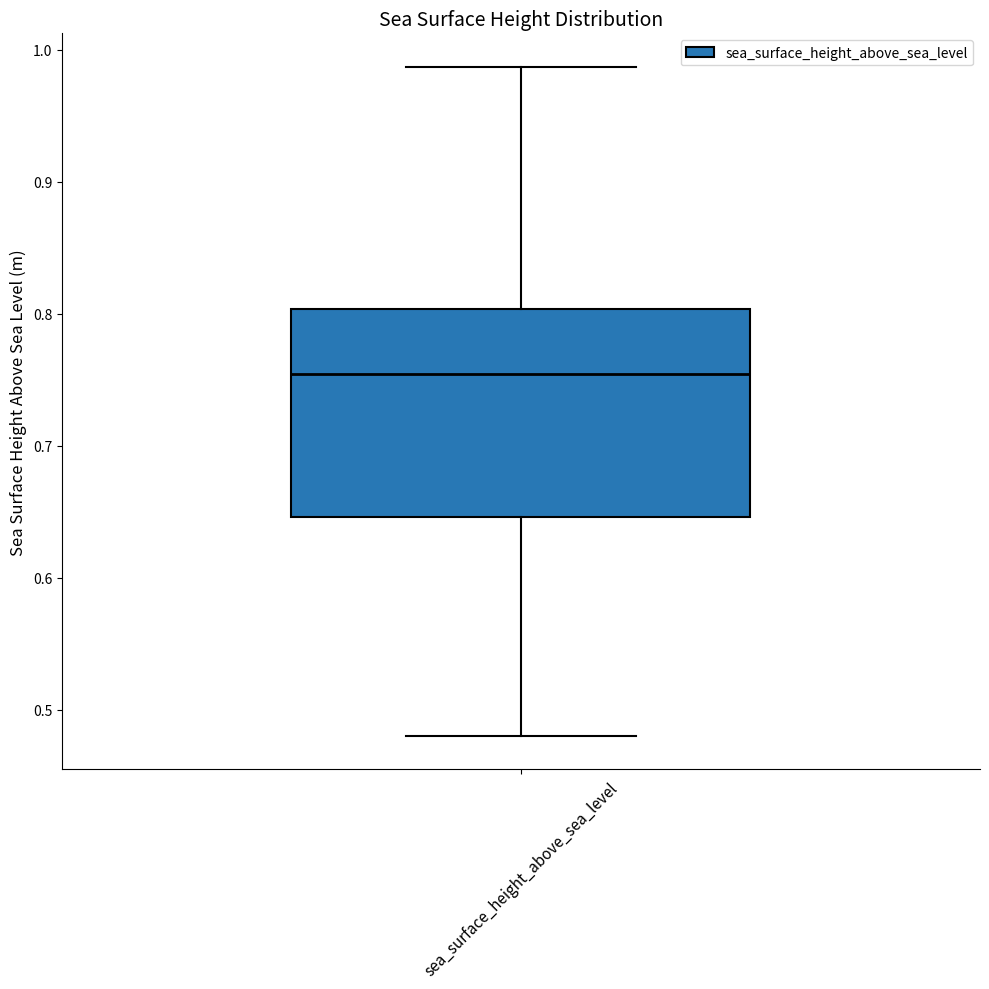

Transcribe this box plot: give where the median line is, the range the box spans, and where the two whiskers end, as read against the y-axis. The values are not printed on the chart, so give them approximately, as read against the axis.

median 0.75, box 0.65 to 0.80, whiskers 0.48 to 0.99